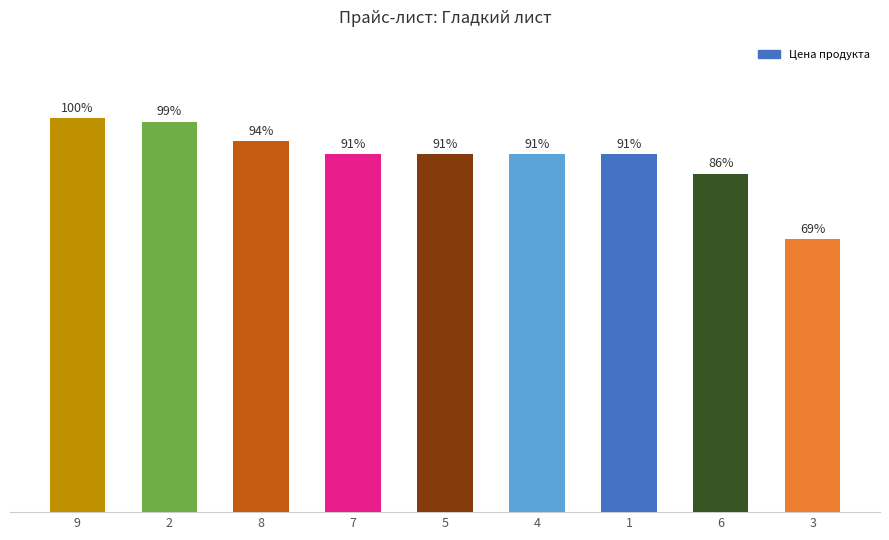

Is it true that the value at 9 is 178?

False